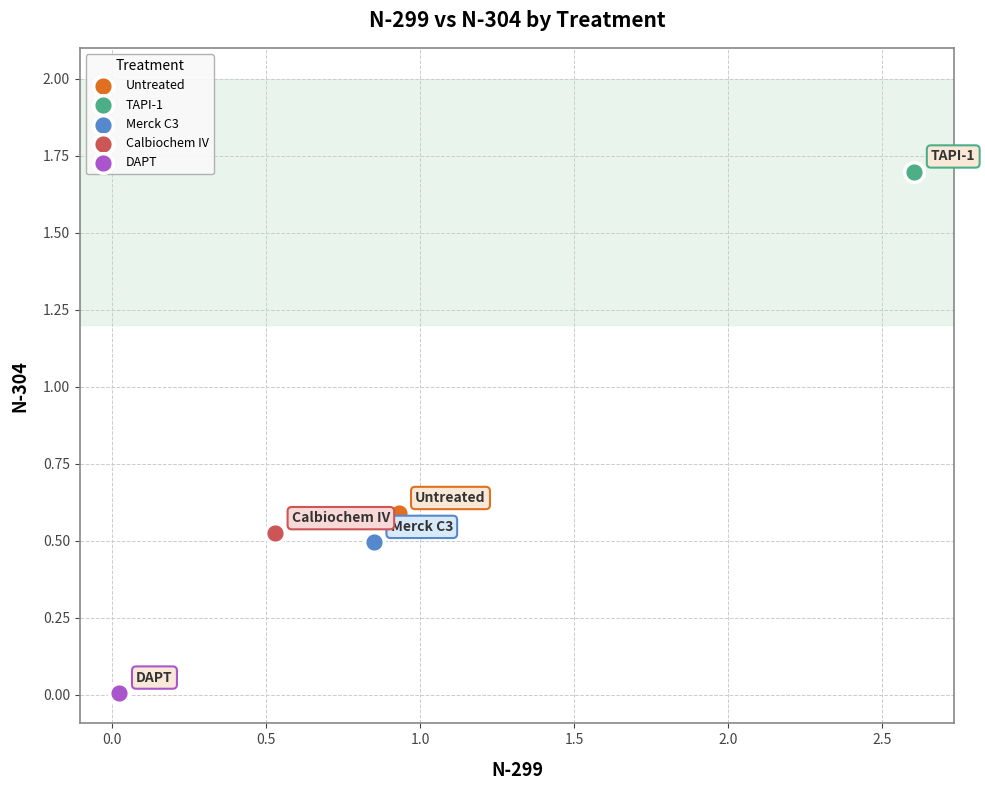

What are all the series names shown in the legend?

Untreated, TAPI-1, Merck C3, Calbiochem IV, DAPT